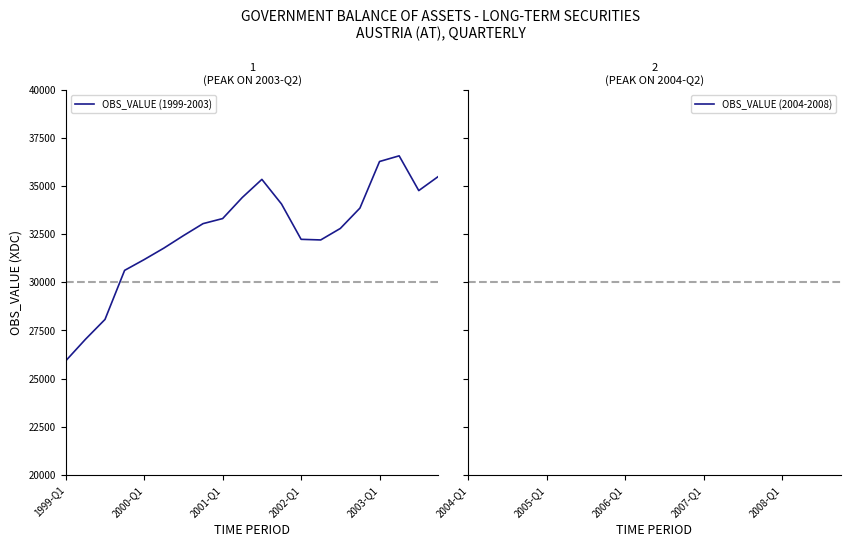

What is the minimum value for OBS_VALUE (1999-2003)?

25921.4